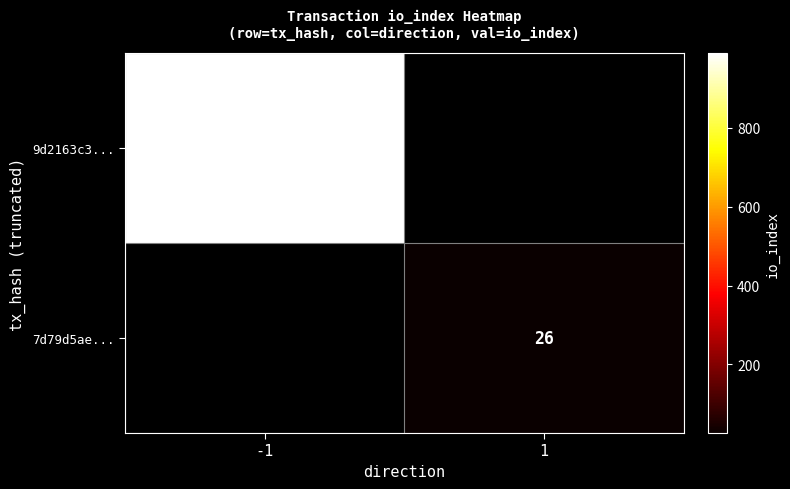

The value of 9d2163c3... at -1 is 1415. True or false?

False